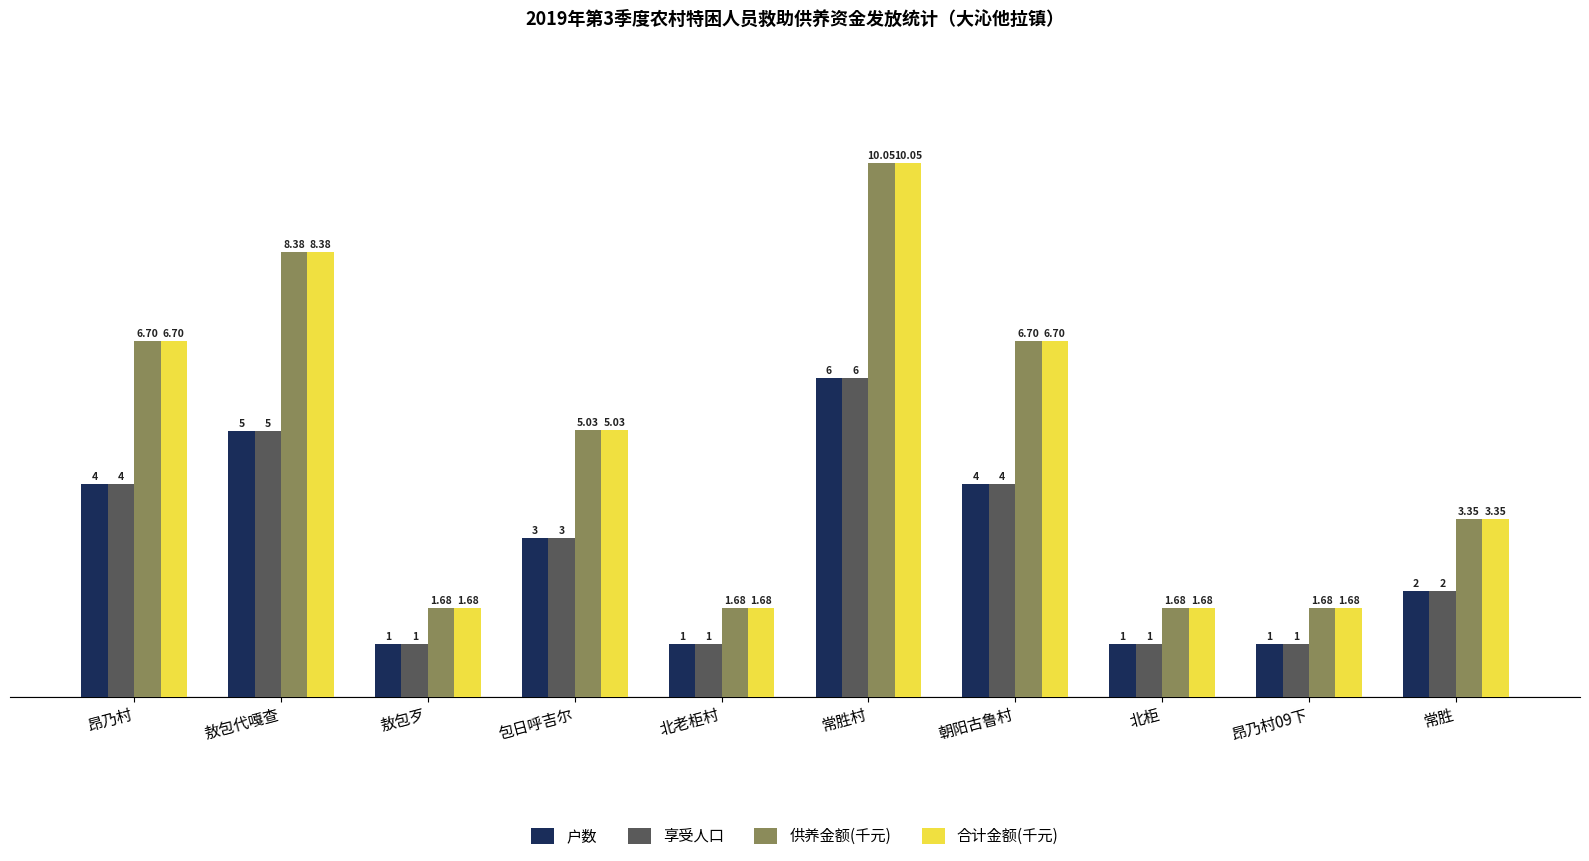

Are the bars horizontal?

No